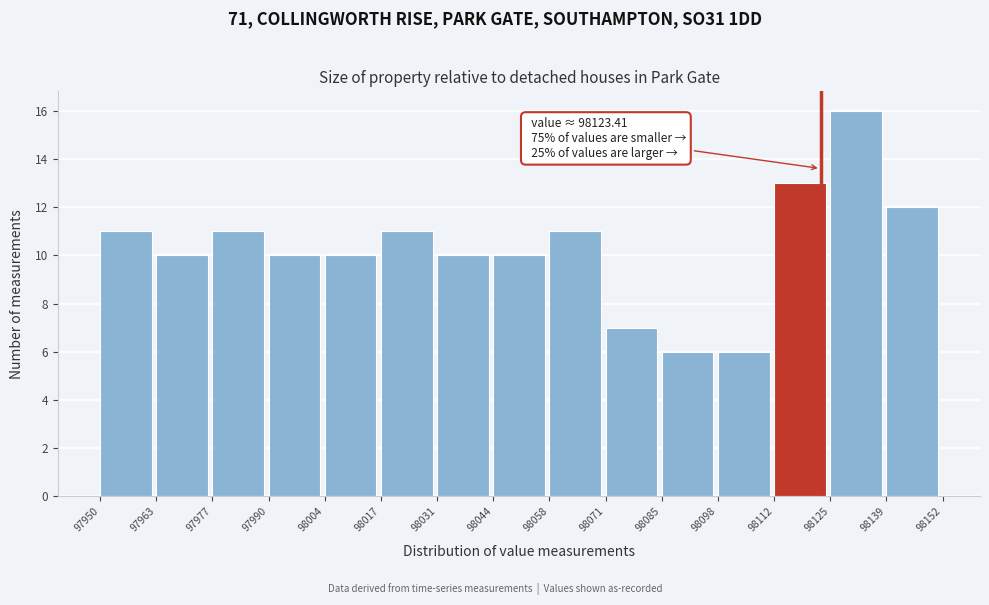

Over which range of the x-axis is the bar tallest?

98125 to 98139